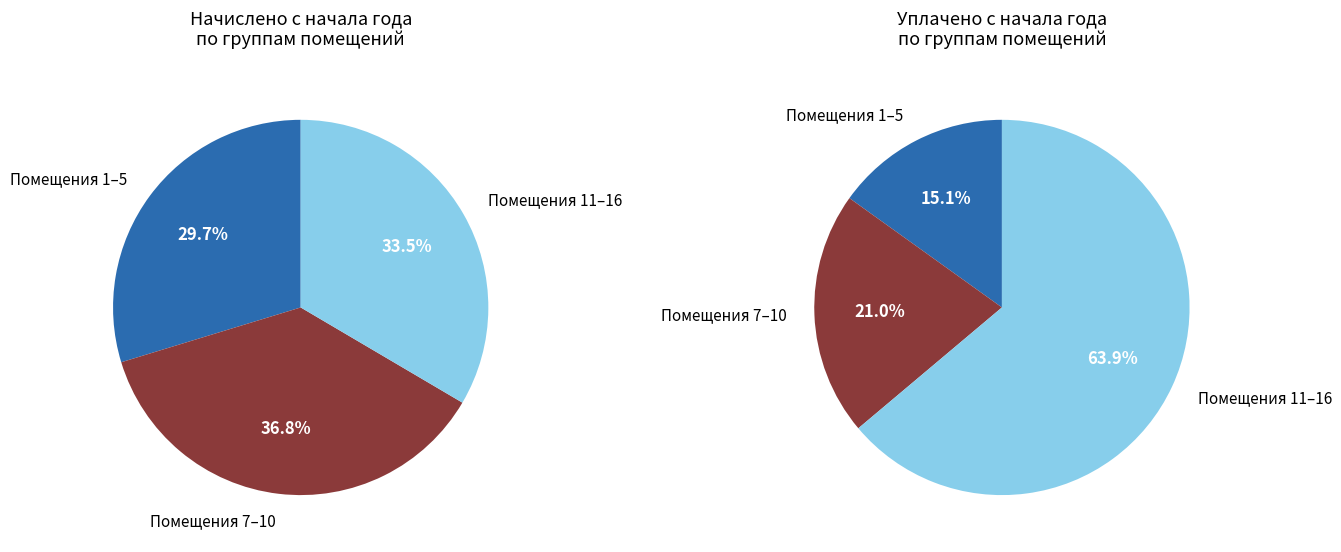

Is there a majority slice in this chart?

No